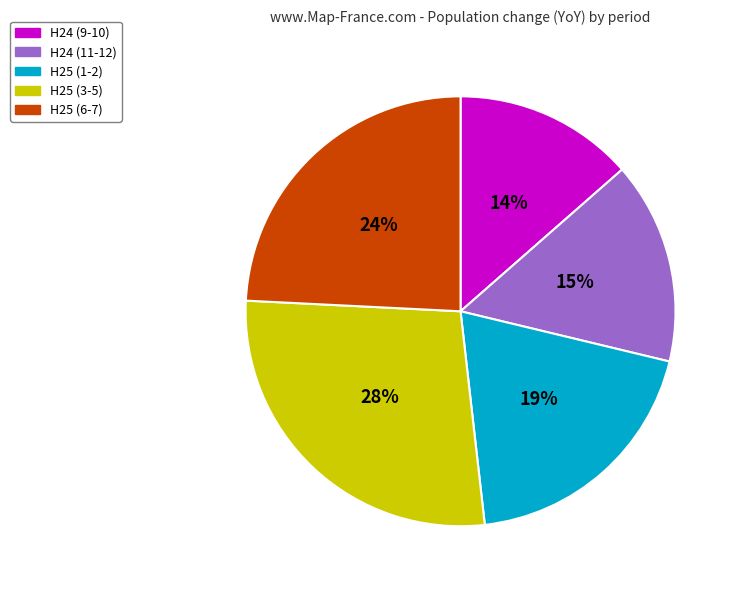

To the nearest percent, what is the difference between the largest and smallest slice percentages?

14%